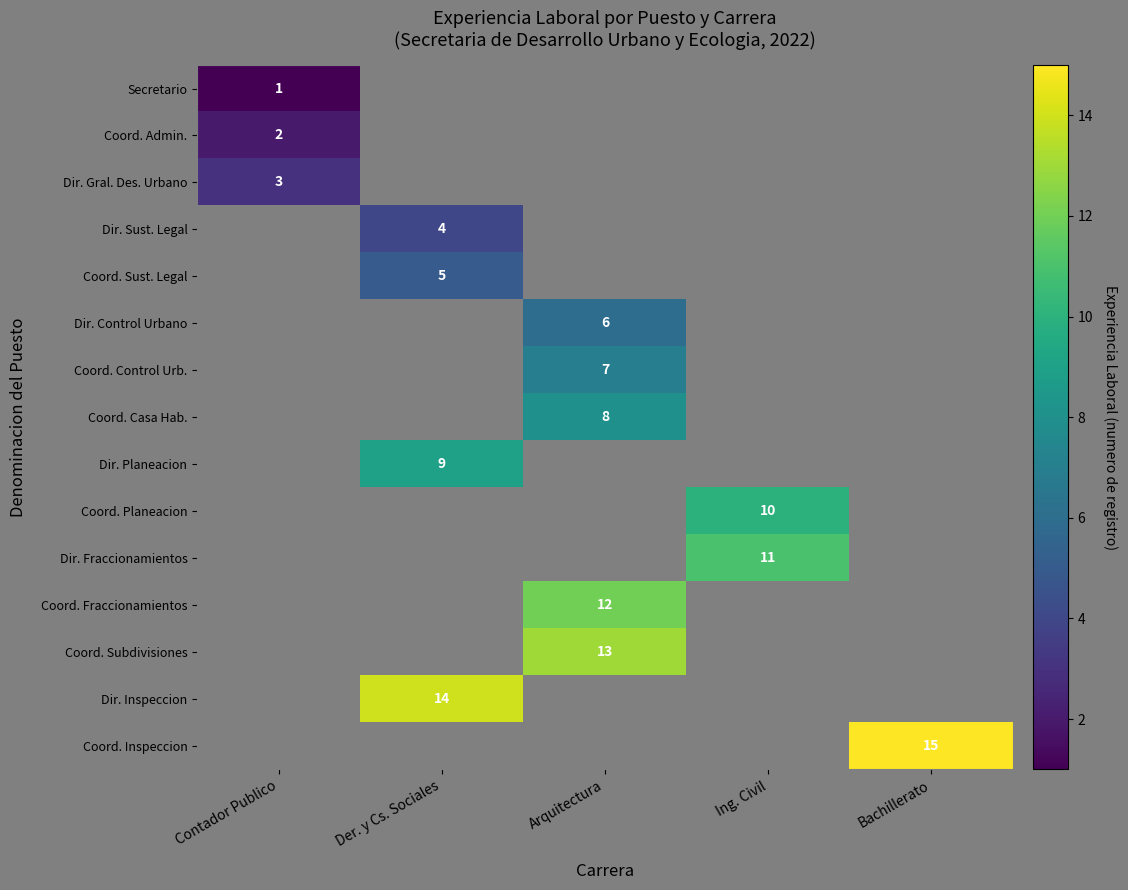

The Coord. Sust. Legal series shows 5 at Der. y Cs. Sociales. True or false?

True